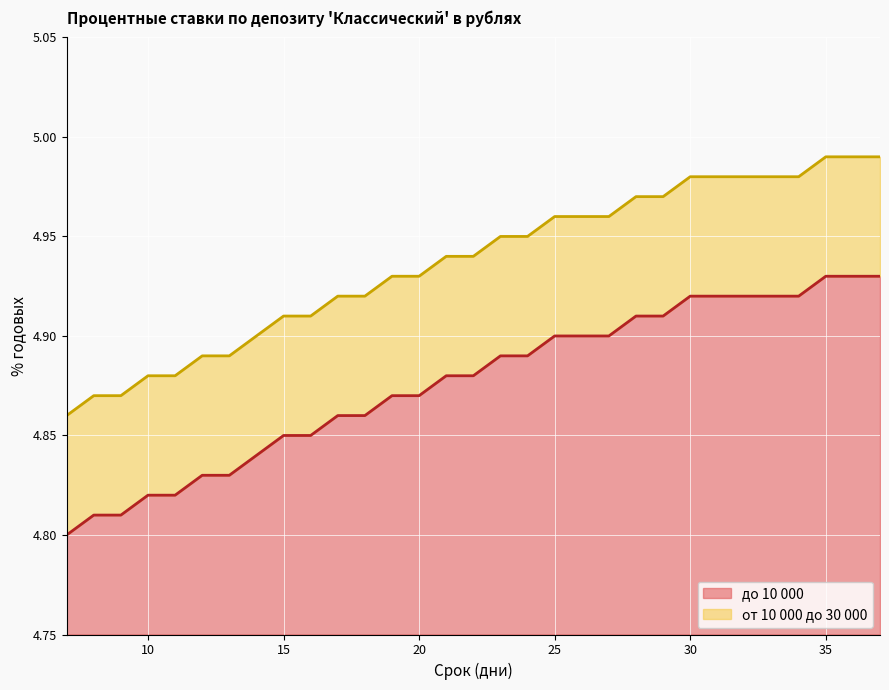

The от 10 000 до 30 000 series shows 4.9 at 13. True or false?

True